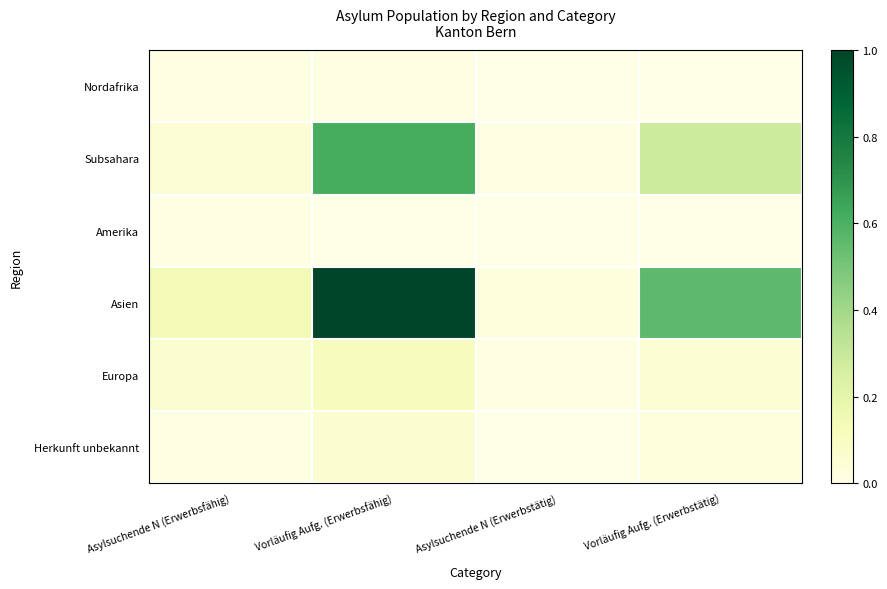

At which category is the sum across all series the highest?

Vorläufig Aufg. (Erwerbsfähig)